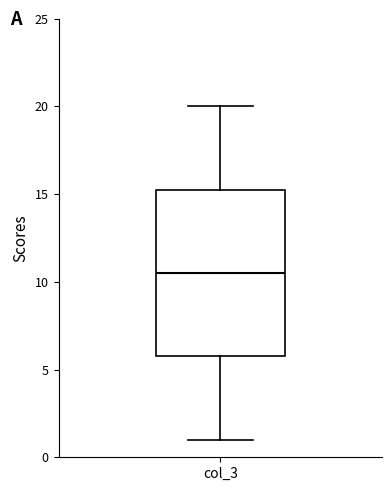

Where is the lower edge of the box for col_3 on the y-axis? The values are not printed on the chart, so give them approximately, as read against the axis.

6.0